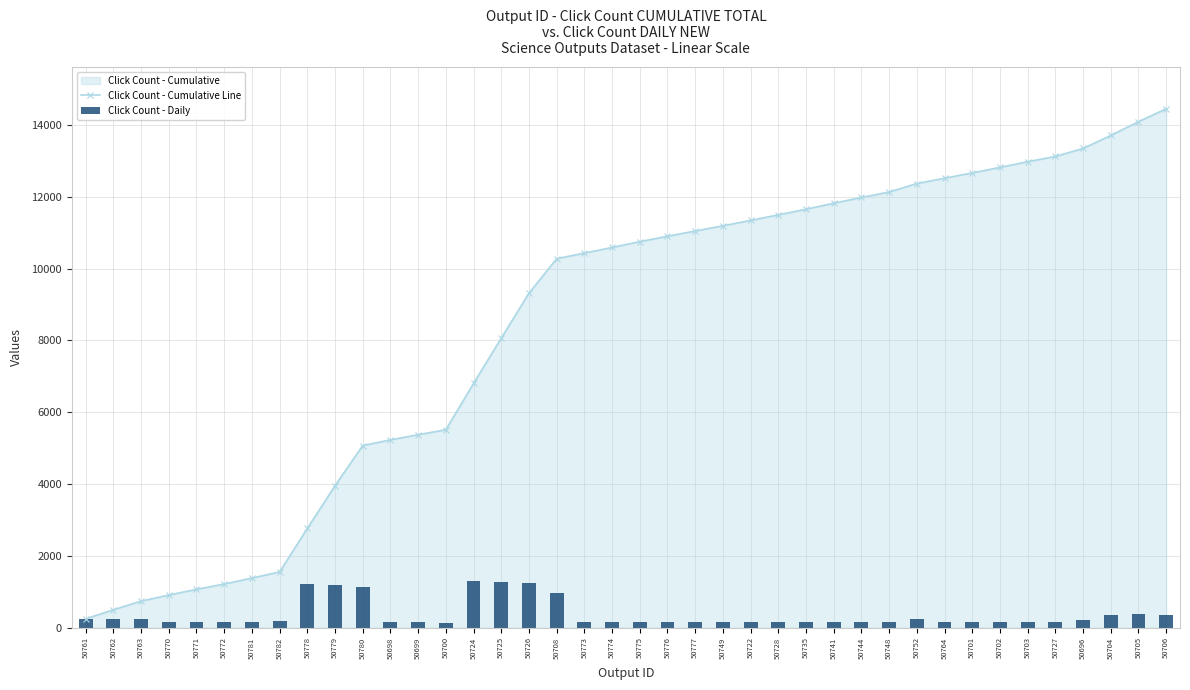

Which series has the largest total across all categories?

Click Count - Cumulative Line